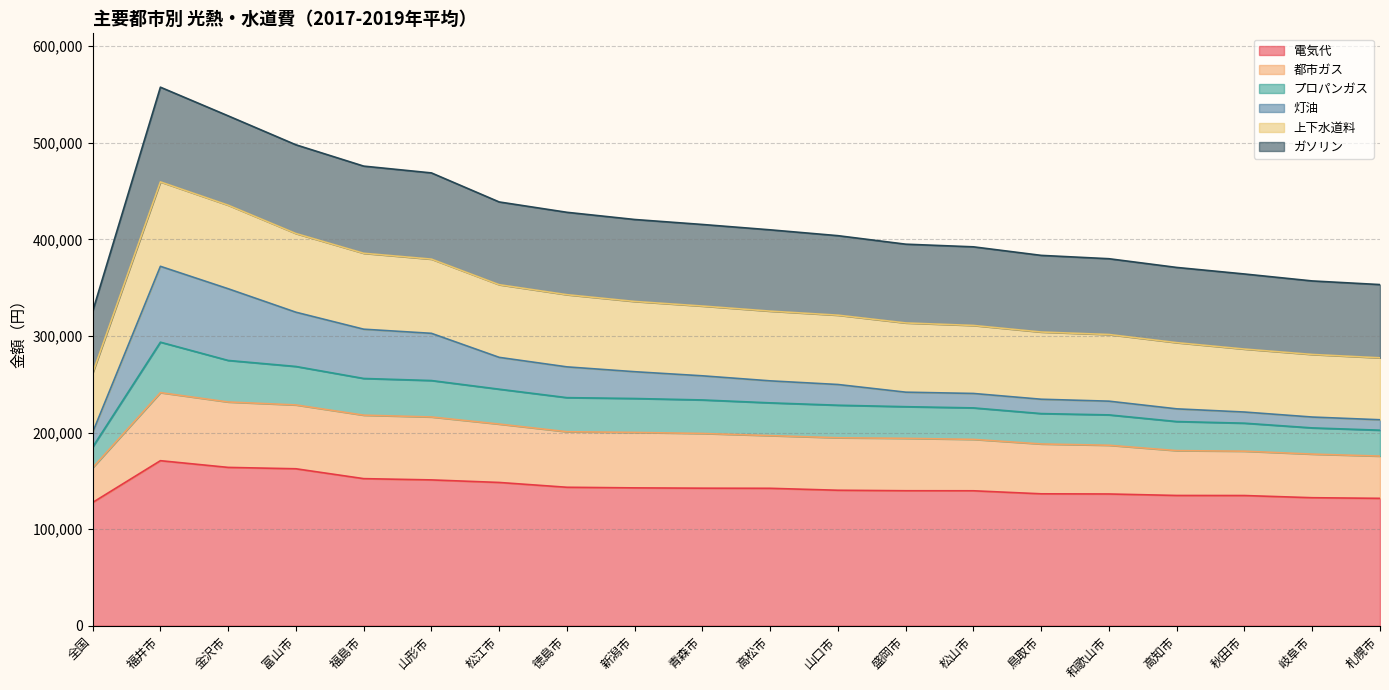

What is the minimum value for 電気代?

127606